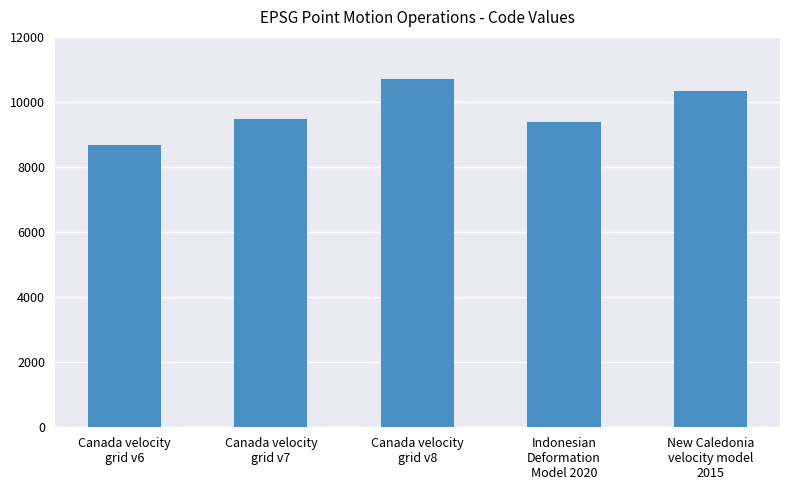

Reading left to right, list all the values displayed in this chart.

Canada velocity
grid v6=8676	Canada velocity
grid v7=9483	Canada velocity
grid v8=10707	Indonesian
Deformation
Model 2020=9375	New Caledonia
velocity model
2015=10323